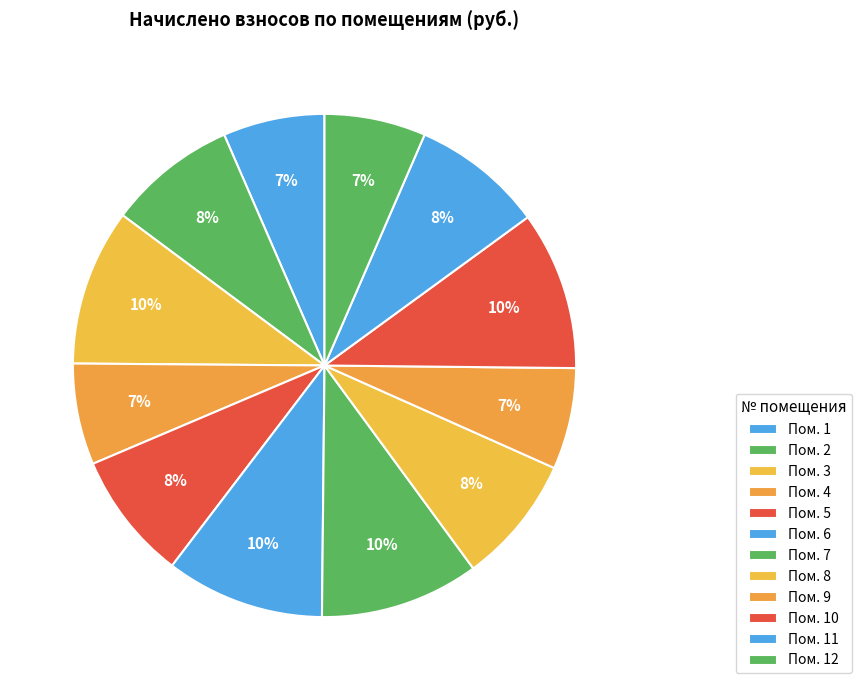

Which category has the biggest portion of the pie?

7